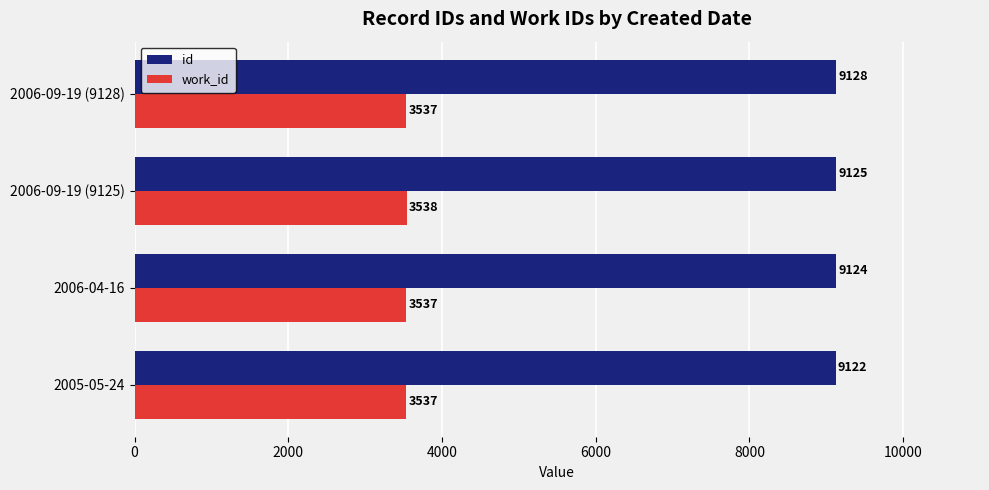

Count the work_id values in the range 3537 to 3538.

4